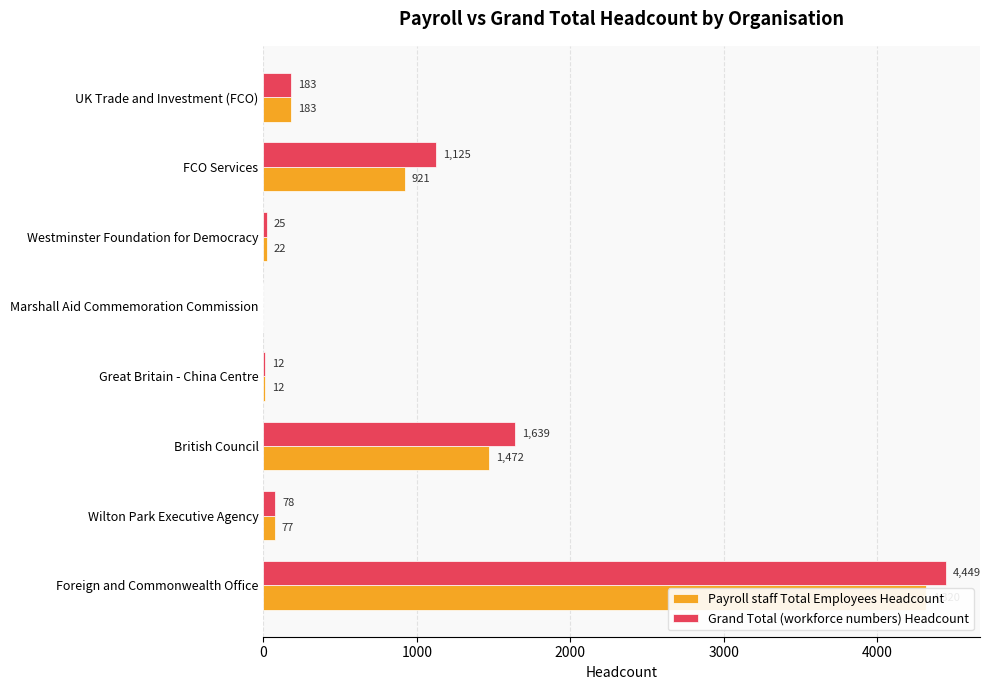

How many data points does each series have?

8